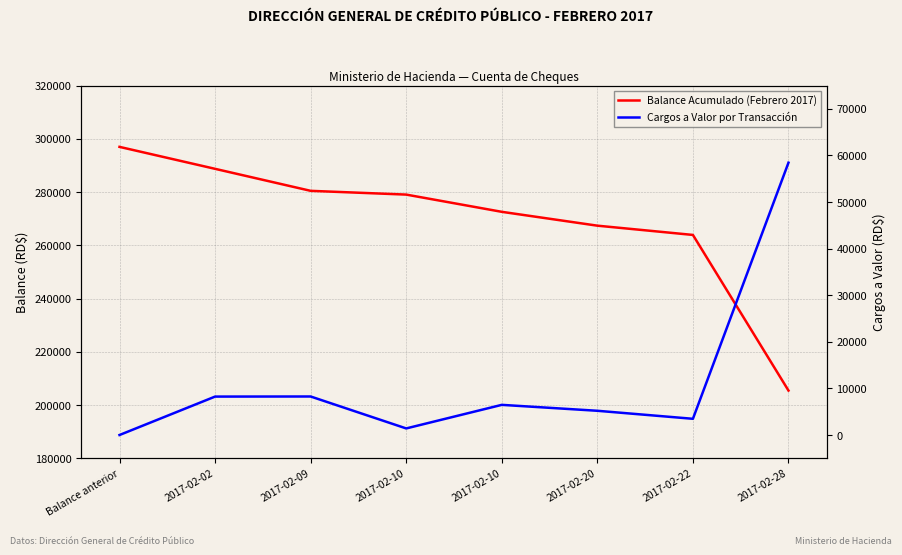

Does the chart display data point markers on the line(s)?

No